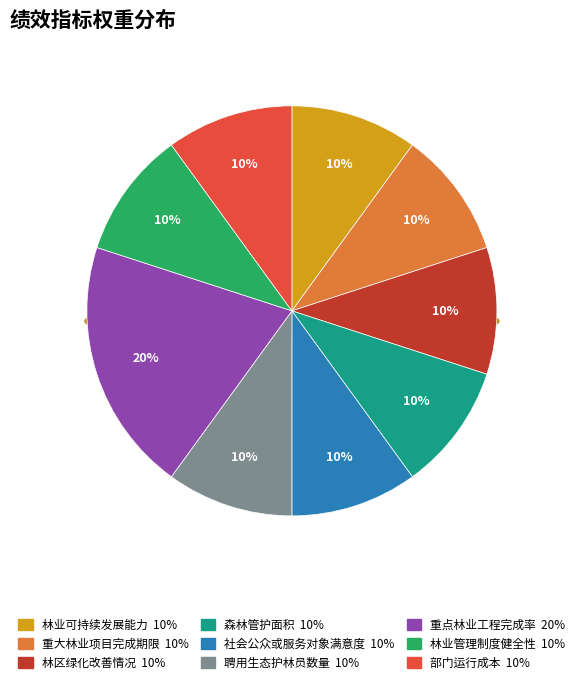

To the nearest percent, what portion does 林业管理制度健全性 represent?

10%